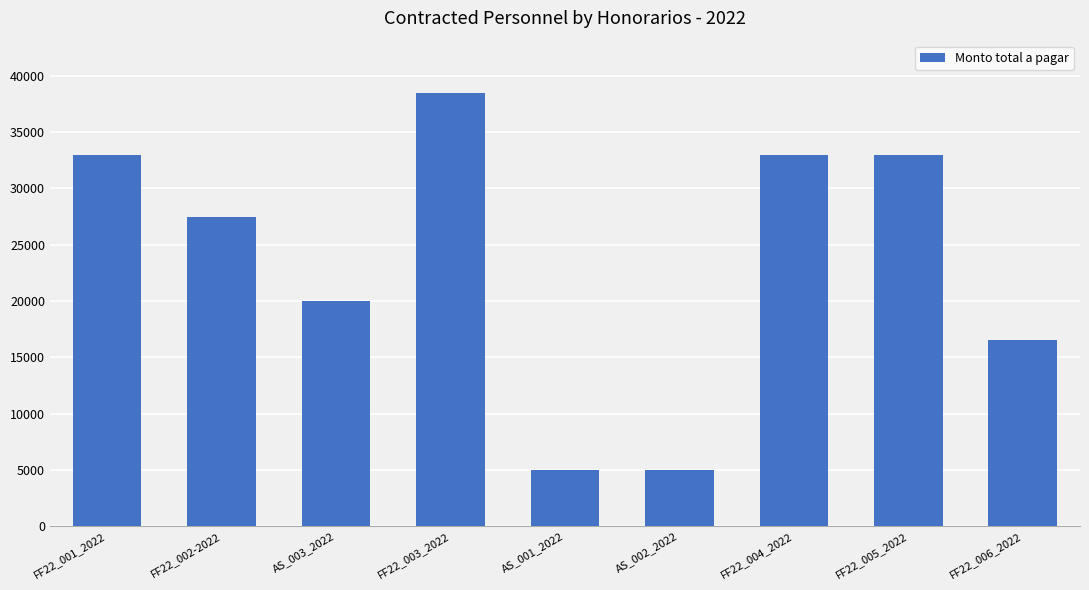

How many values are below 27500?

4